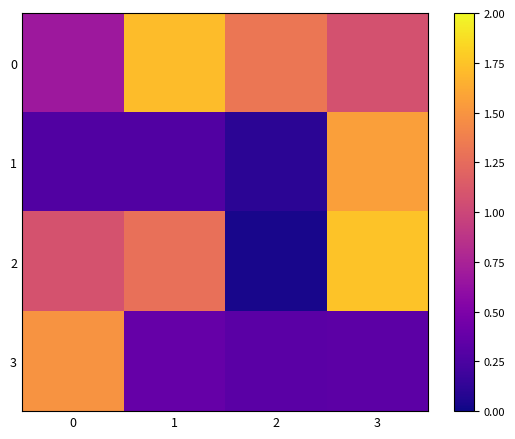

Which category has the highest value across all series?

3